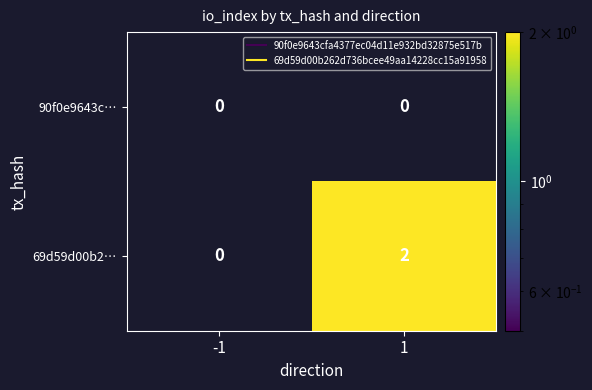

Which series has the widest spread of values?

69d59d00b2…